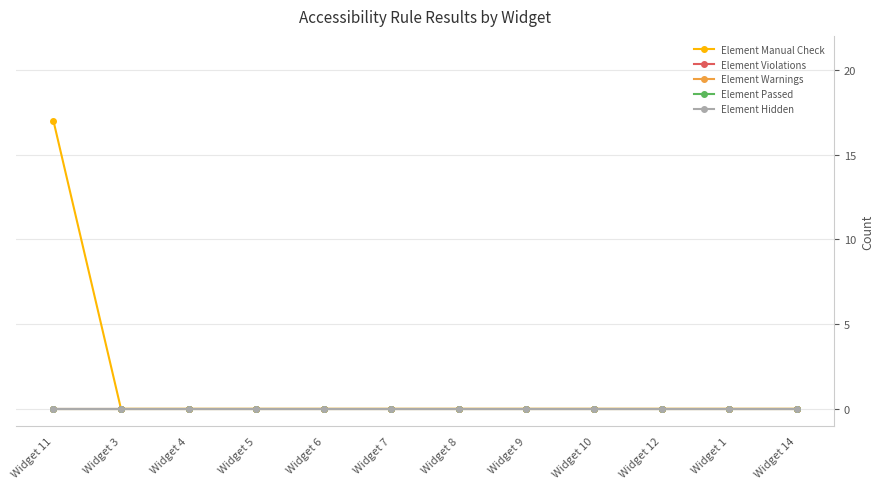

Is this an area chart (filled region under the line)?

No